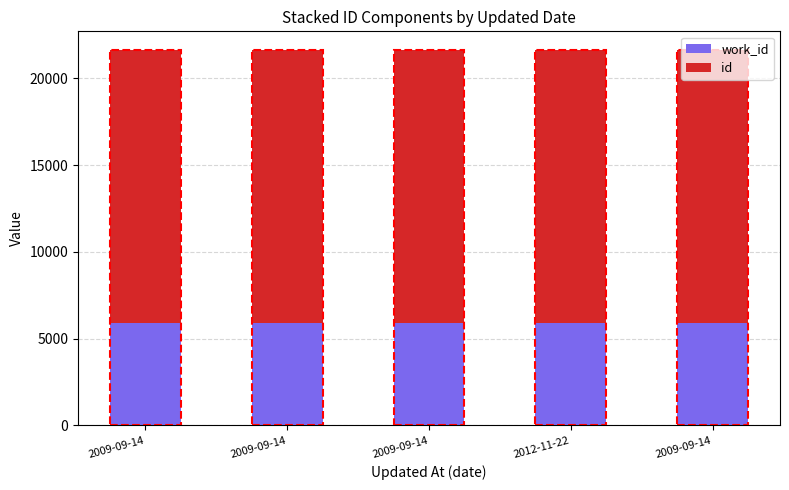

Rank the series by their maximum value, from highest to lowest.

id, work_id